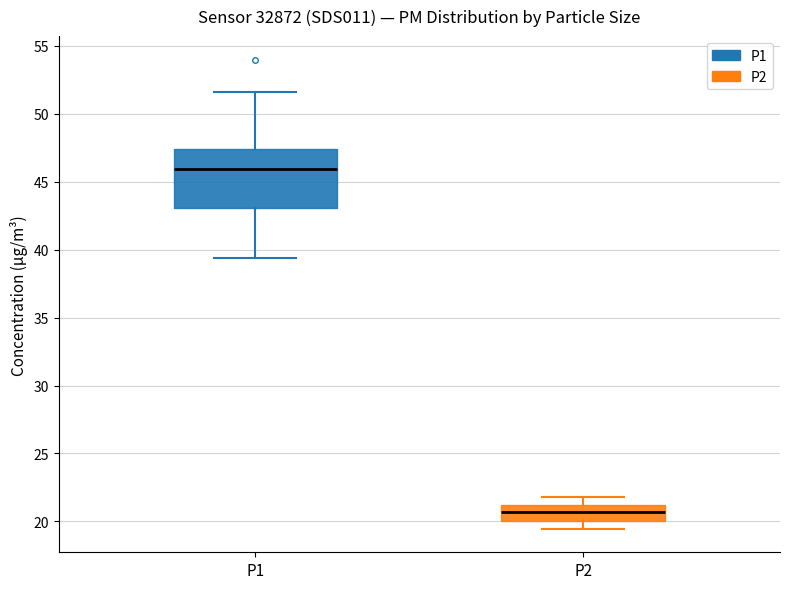

Where does the upper whisker of the box for P1 end on the y-axis? The values are not printed on the chart, so give them approximately, as read against the axis.

51.5